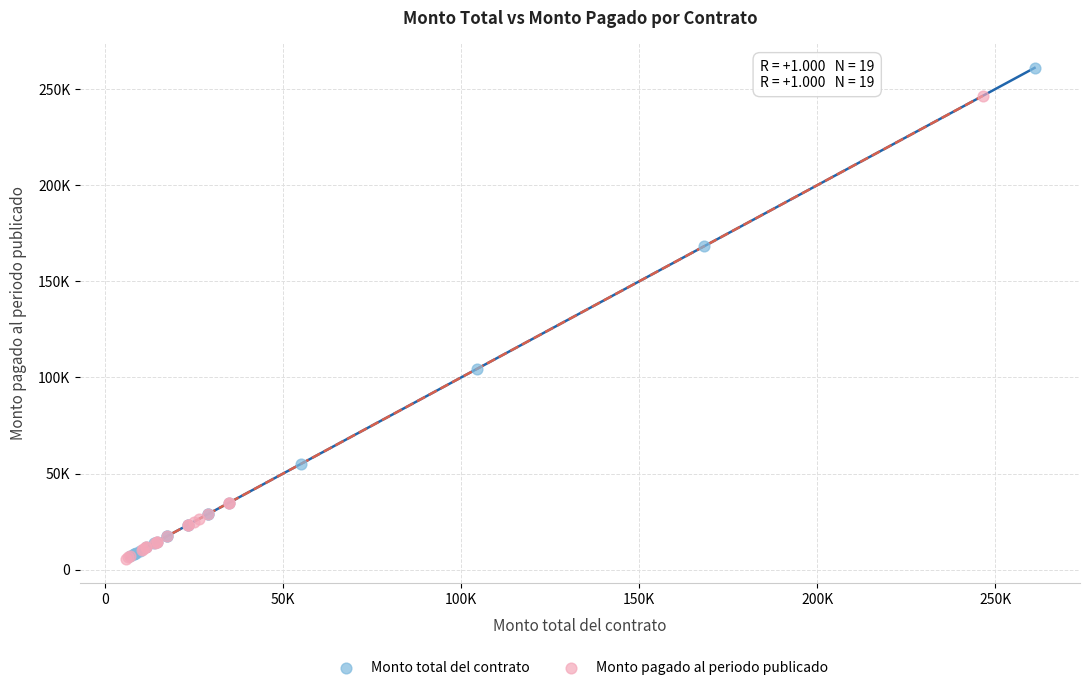

Which series reaches the maximum Y coordinate?

Monto total del contrato